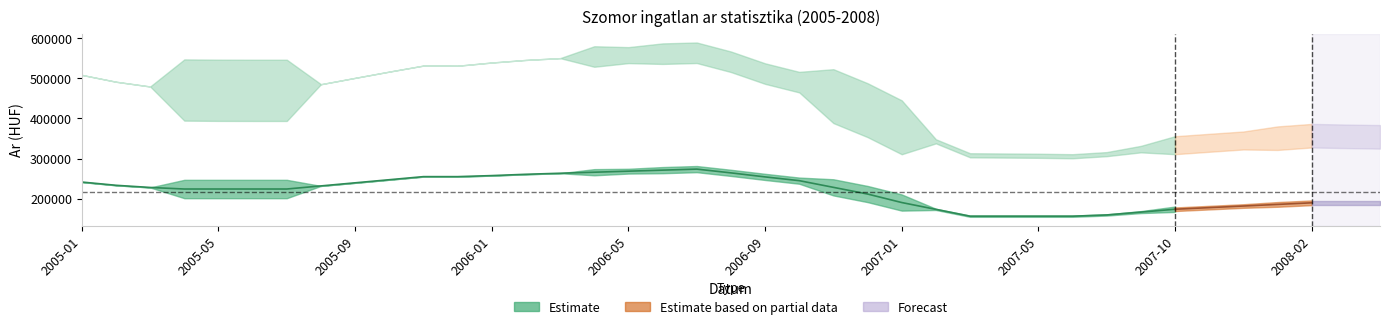

True or false: Atlagos_m2_ar has more than 1 points higher than both neighbors.

False